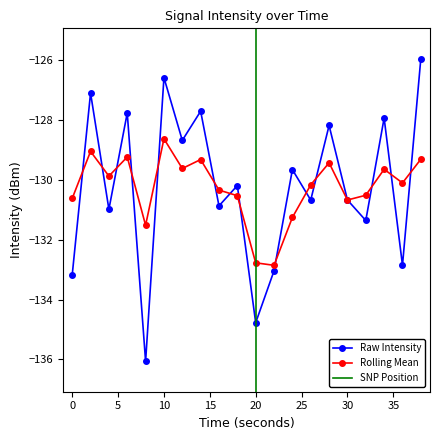

Reading left to right, list all the values displayed in this chart.

intensity(dBm): 0=-133.2	2=-127.1	4=-131.0	6=-127.8	8=-136.1	10=-126.6	12=-128.7	14=-127.7	16=-130.9	18=-130.2	20=-134.8	22=-133.0	24=-129.7	26=-130.7	28=-128.2	30=-130.7	32=-131.4	34=-127.9	36=-132.9	38=-126.0
rolling_mean: 0=-130.6	2=-129.1	4=-129.9	6=-129.2	8=-131.5	10=-128.6	12=-129.6	14=-129.3	16=-130.3	18=-130.5	20=-132.8	22=-132.9	24=-131.3	26=-130.2	28=-129.4	30=-130.7	32=-130.5	34=-129.6	36=-130.1	38=-129.3